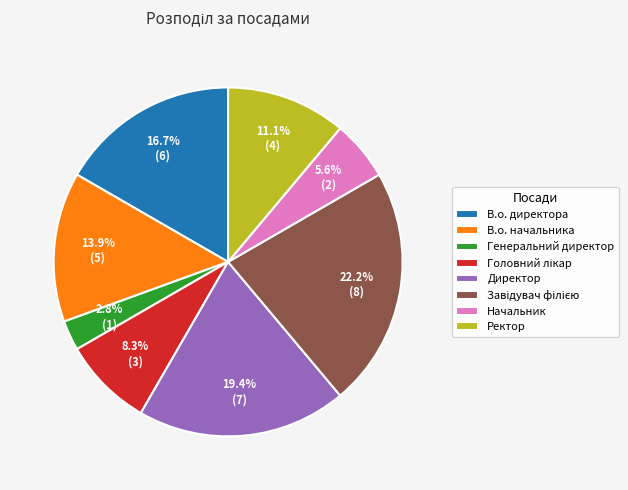

Approximately how many times larger is the value at Начальник compared to В.о. начальника?

0.4